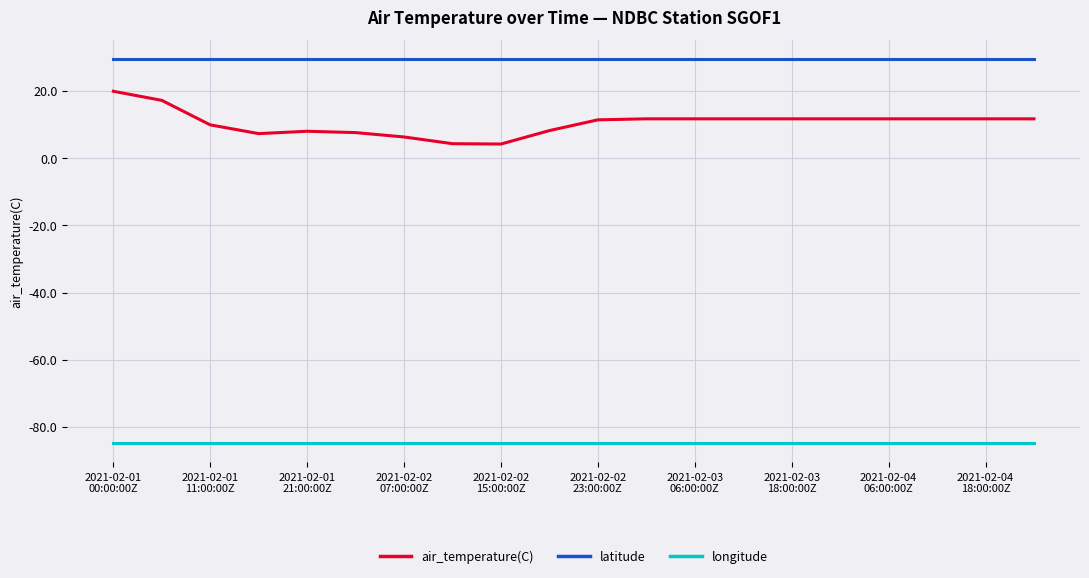

True or false: longitude and air_temperature(C) cross at least once.

False